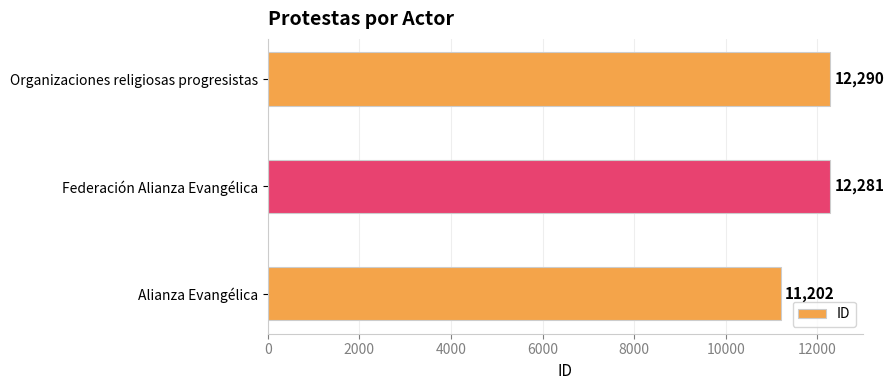

Is it true that the value at Federación Alianza Evangélica is 12281?

True